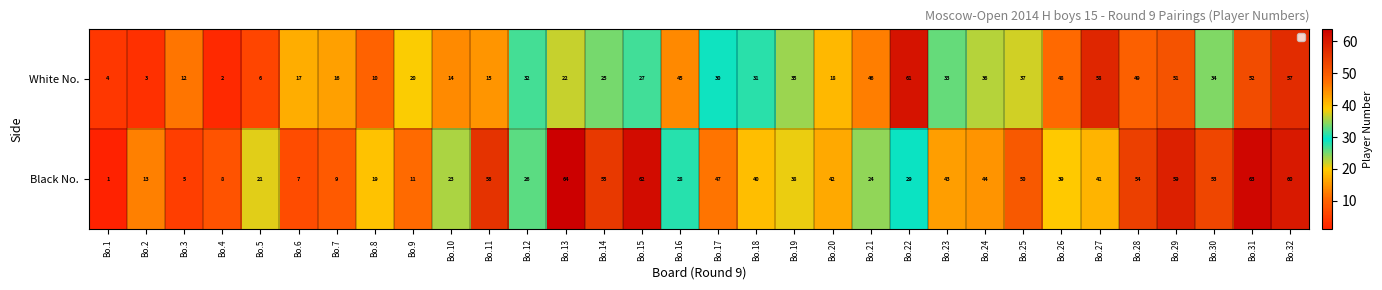

Is it true that Black No. equals 31 at Bo.10?

False